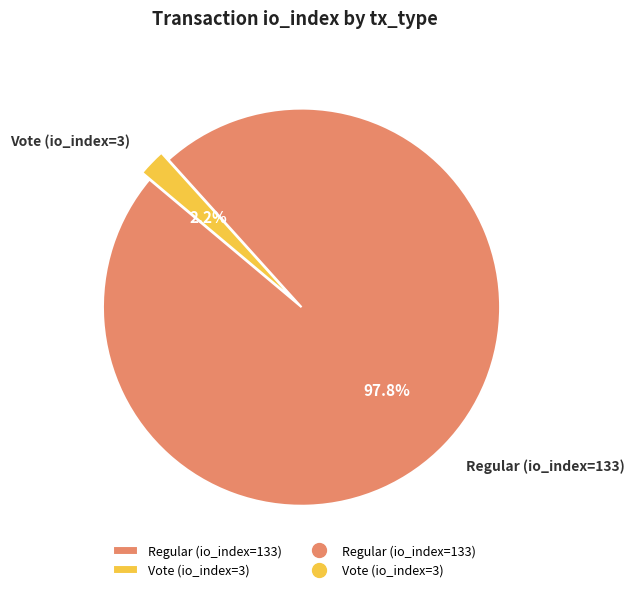

Which category has the smallest portion of the pie?

Vote (io_index=3)